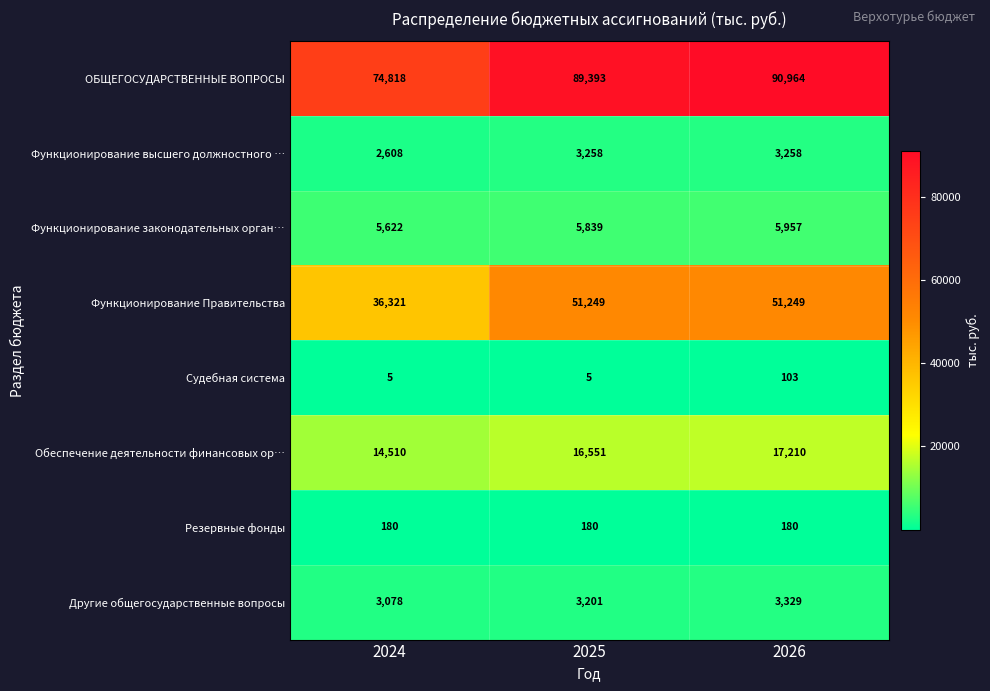

List the series in order of their peak value, lowest first.

Судебная система, Резервные фонды, Функционирование высшего должностного …, Другие общегосударственные вопросы, Функционирование законодательных орган…, Обеспечение деятельности финансовых ор…, Функционирование Правительства, ОБЩЕГОСУДАРСТВЕННЫЕ ВОПРОСЫ